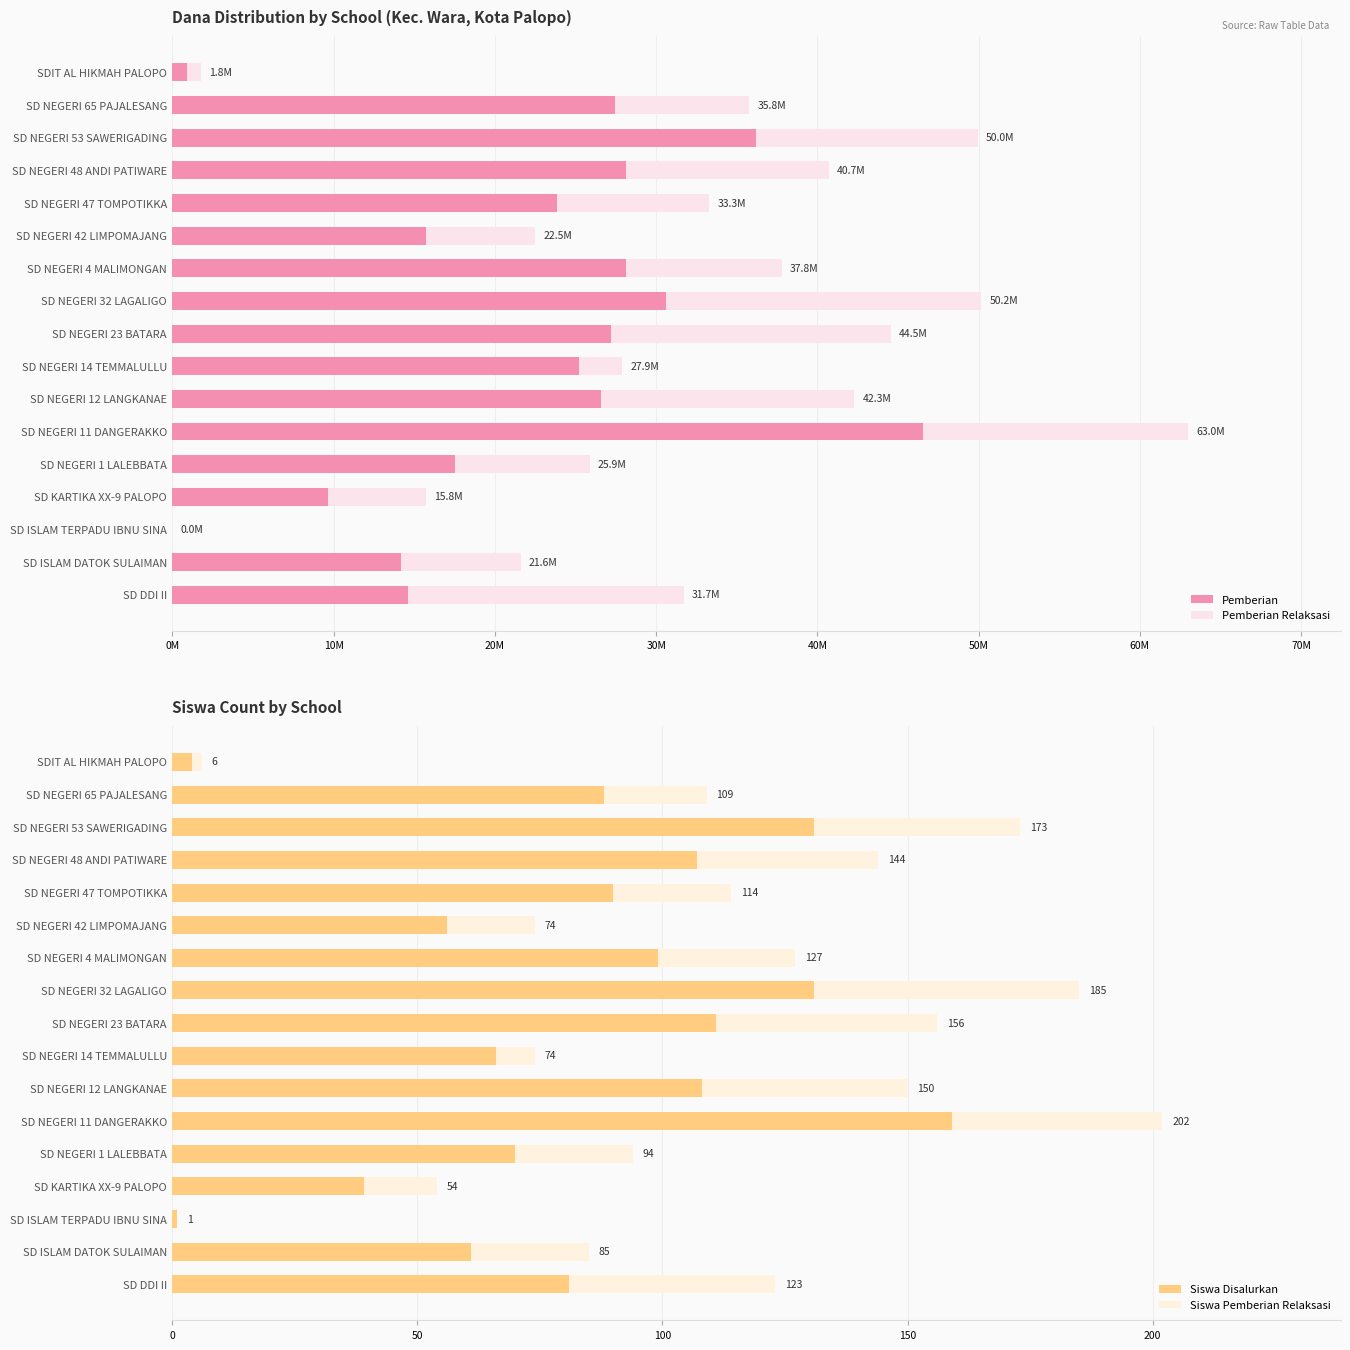

What is the average value of the Siswa Disalurkan series?

82